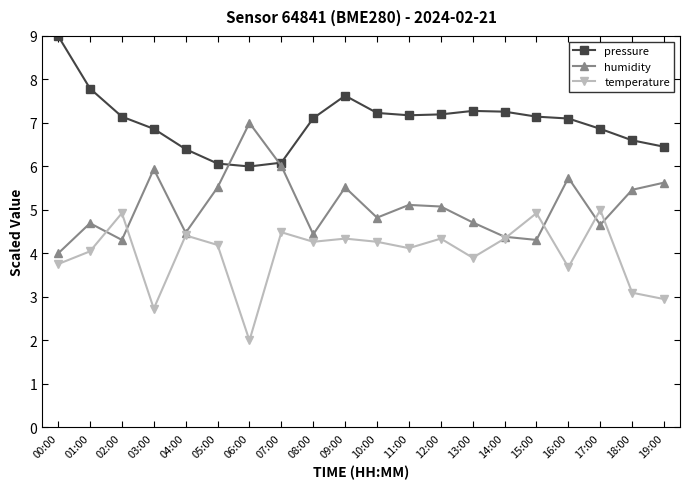

At how many categories does at least one series exceed 3?

20